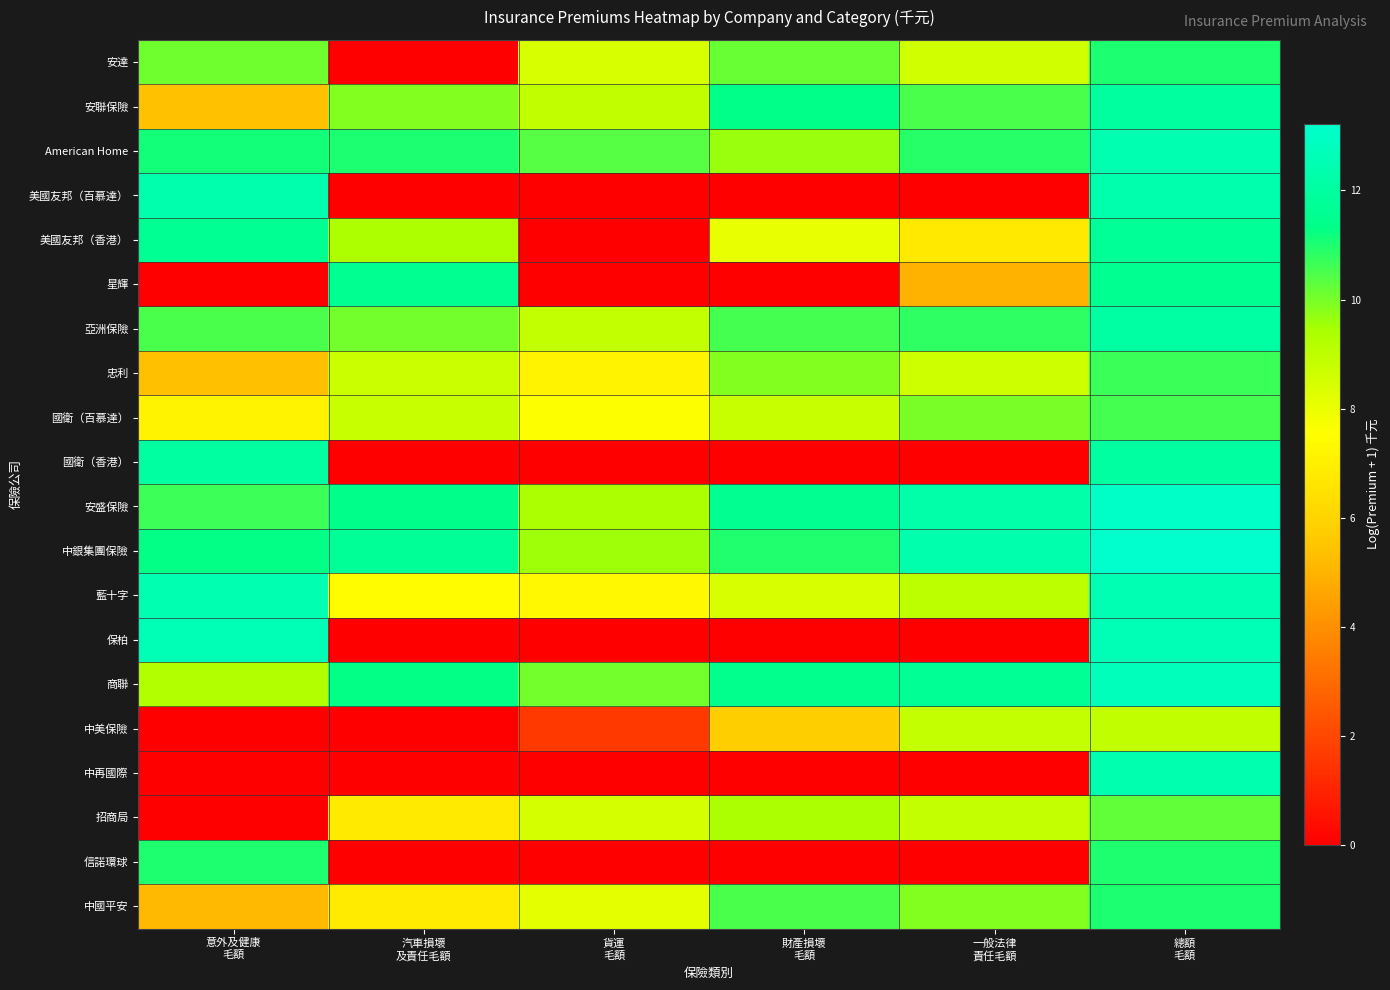

Rank the series at 一般法律 責任毛額 from lowest to highest value.

美國友邦（百慕達）, 國衛（香港）, 保柏, 中再國際, 信諾環球, 星輝, 美國友邦（香港）, 安達, 忠利, 招商局, 中美保險, 藍十字, 中國平安, 國衛（百慕達）, 安聯保險, 亞洲保險, American Home, 商聯, 安盛保險, 中銀集團保險